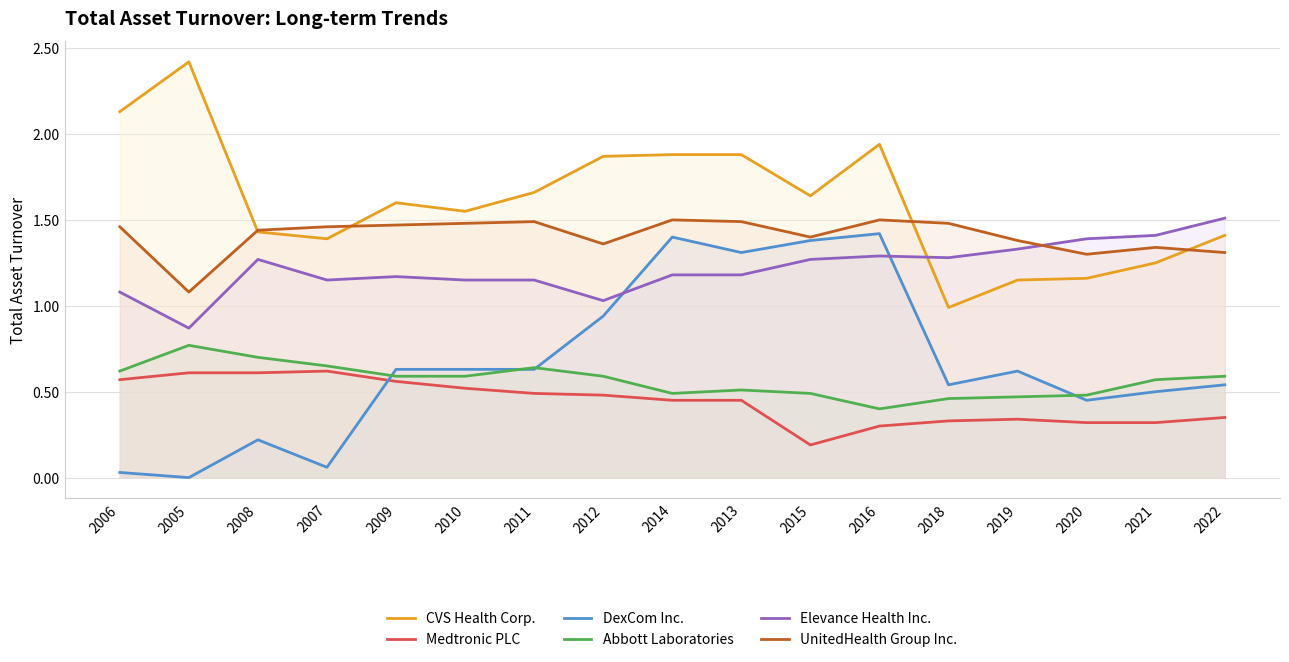

Rank the categories by Abbott Laboratories value from highest to lowest.

2005, 2008, 2007, 2011, 2006, 2009, 2010, 2012, 2022, 2021, 2013, 2014, 2015, 2020, 2019, 2018, 2016